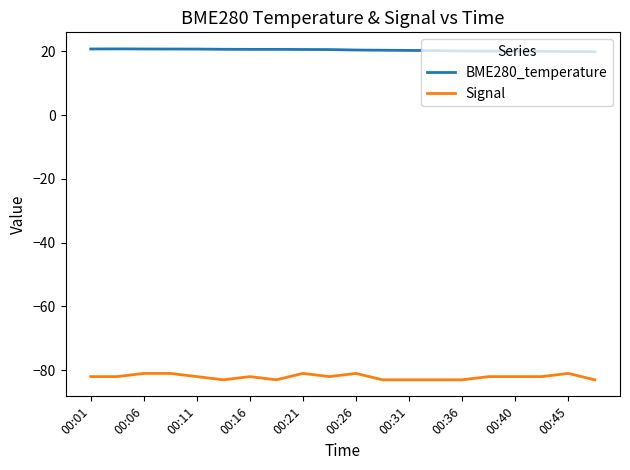

Which series has the largest total across all categories?

BME280_temperature